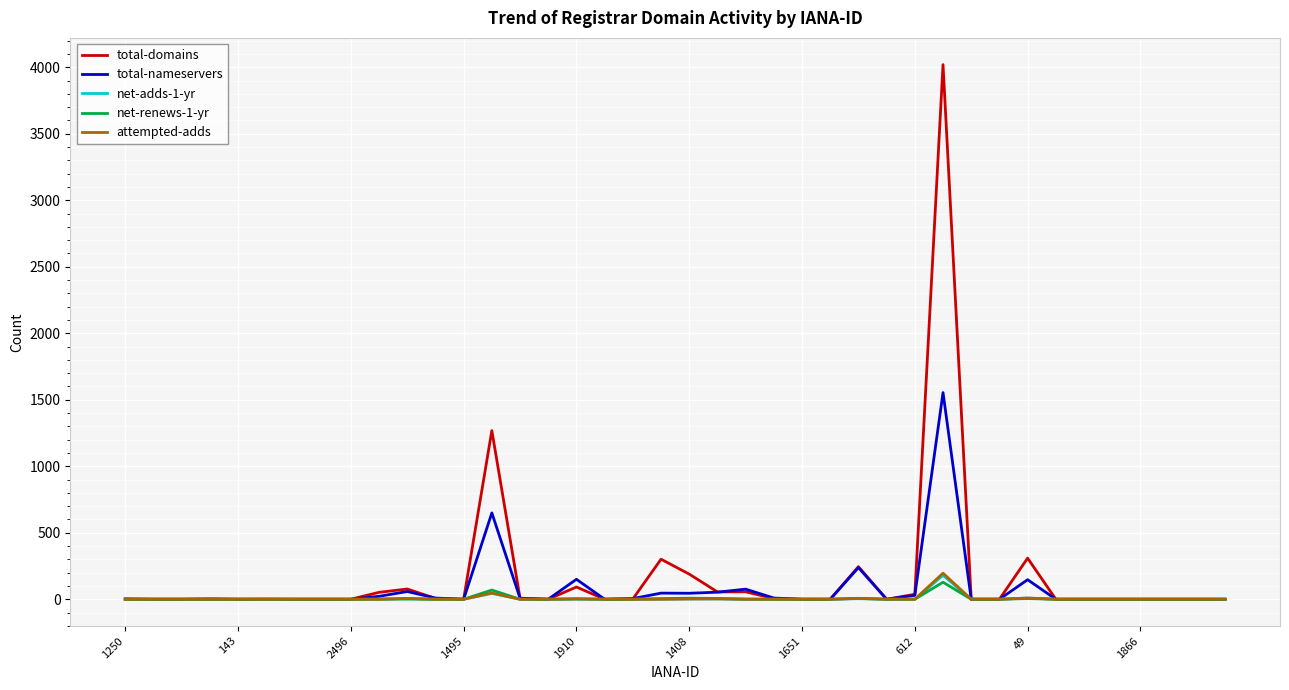

What is the greatest value displayed?

4020